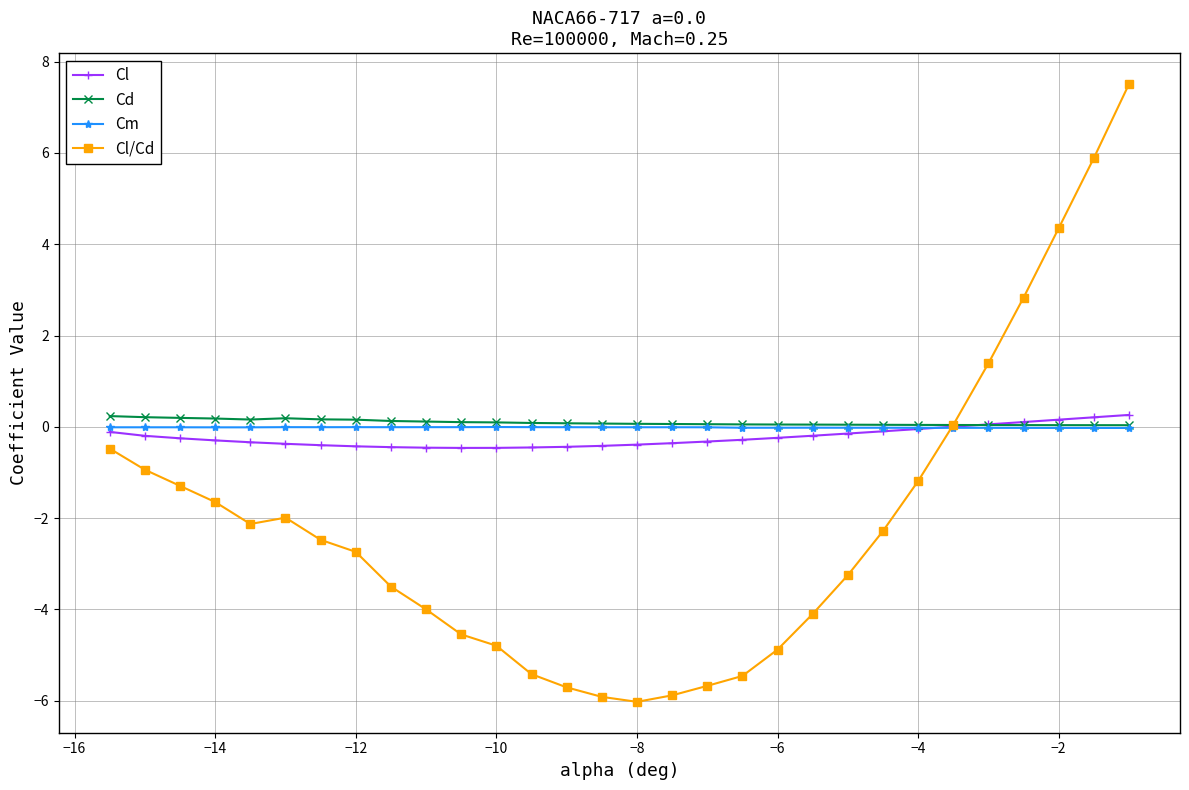

Which series has the largest range (max minus min)?

Cl/Cd